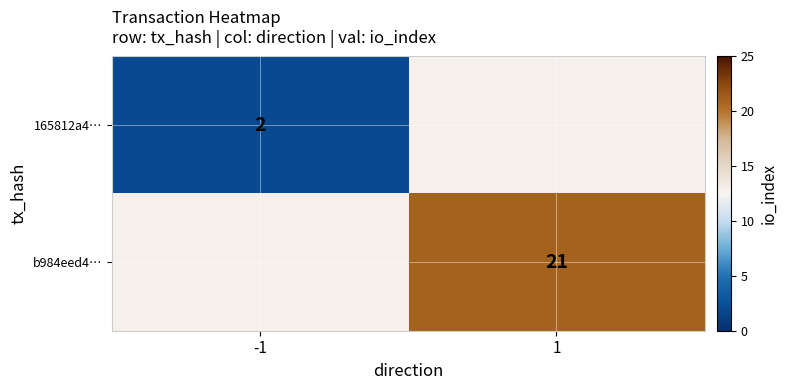

How many series are shown in this chart?

2